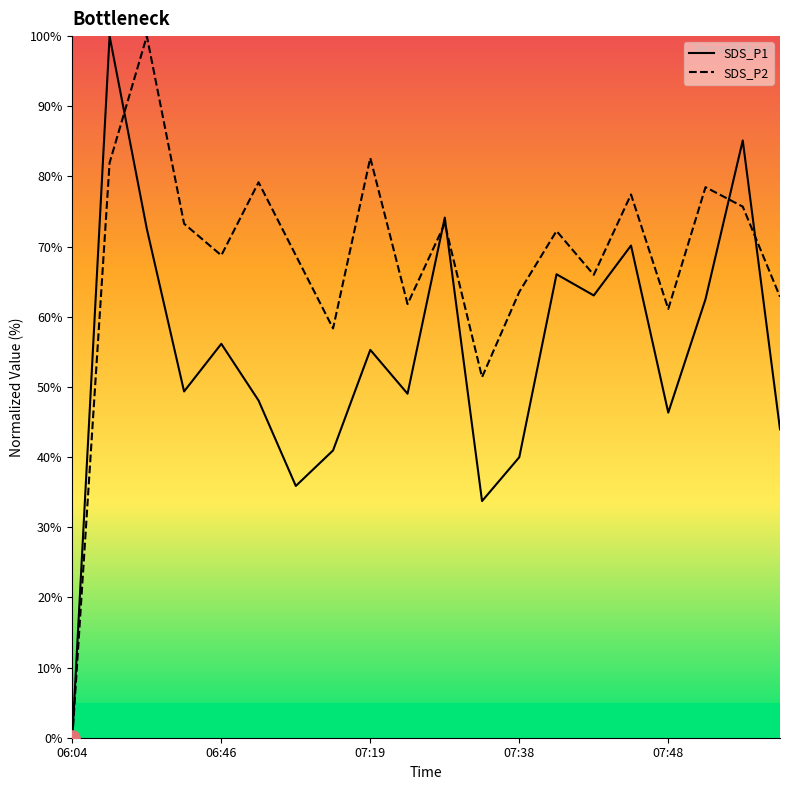

Which series has the largest total across all categories?

SDS_P2